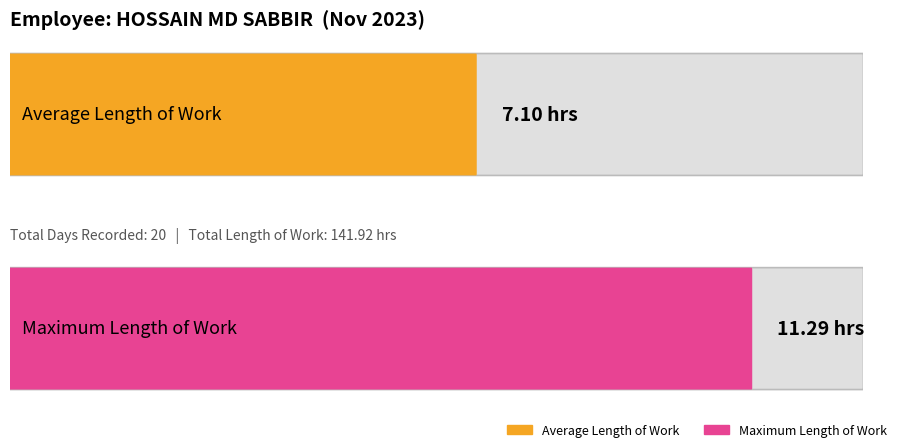

The chart shows a value of 11.3 at 6. True or false?

True